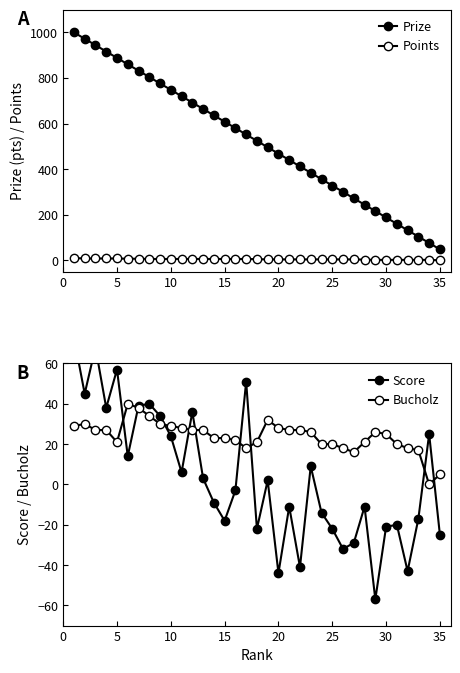

Rank the series by their maximum value, from highest to lowest.

Prize, Score, Bucholz, Points